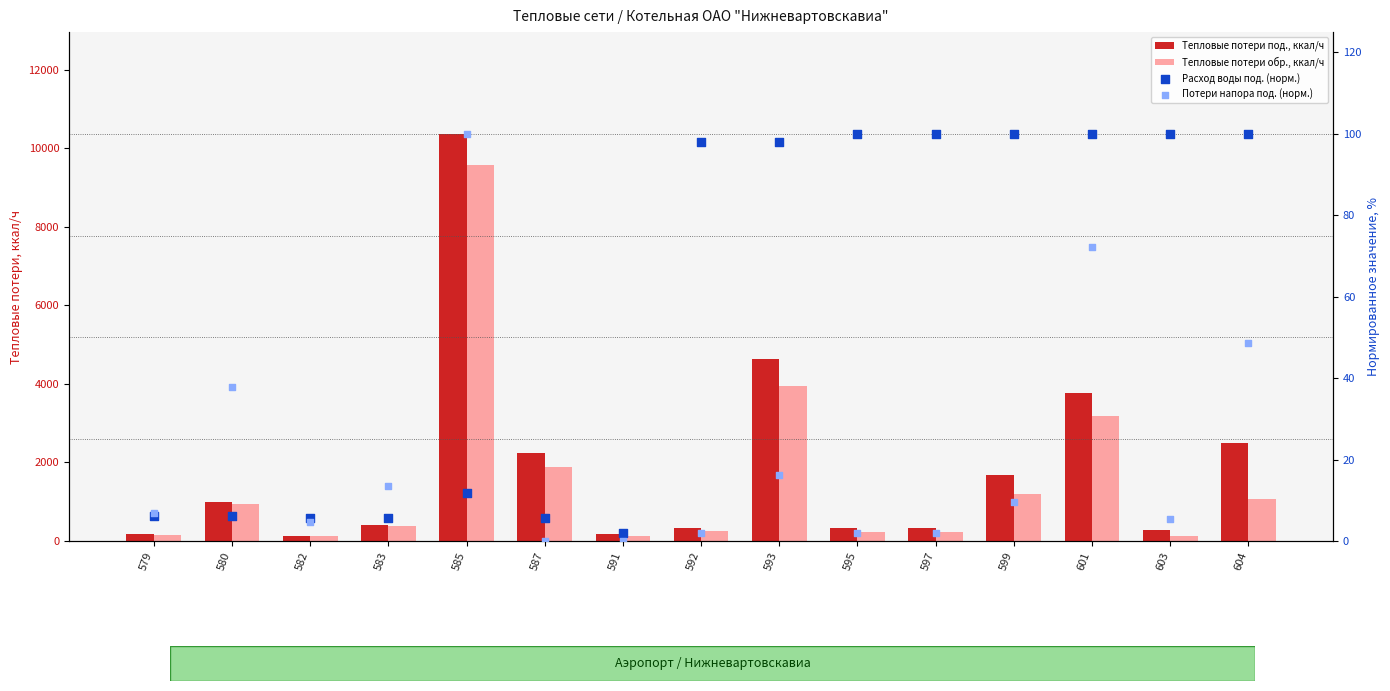

Is the value of Потери напора под. (норм.) at 585 greater than the value of Тепловые потери под., ккал/ч at 587?

No